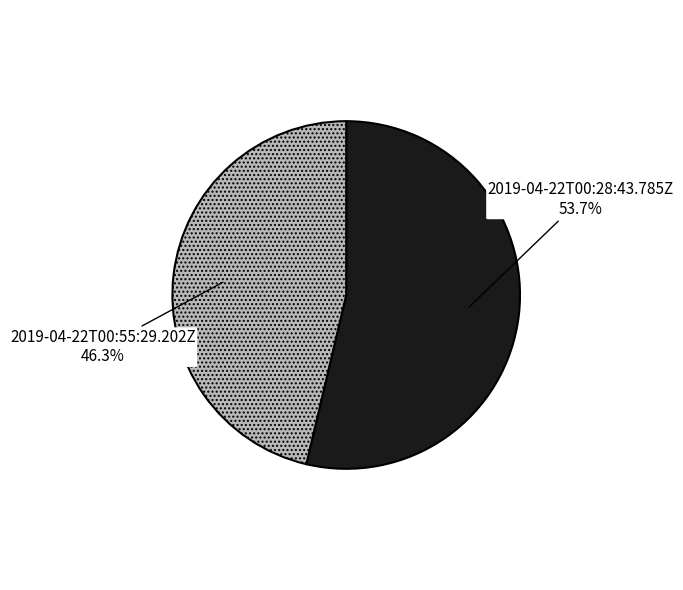

Which has a higher value, 2019-04-22T00:55:29.202Z or 2019-04-22T00:28:43.785Z?

2019-04-22T00:28:43.785Z